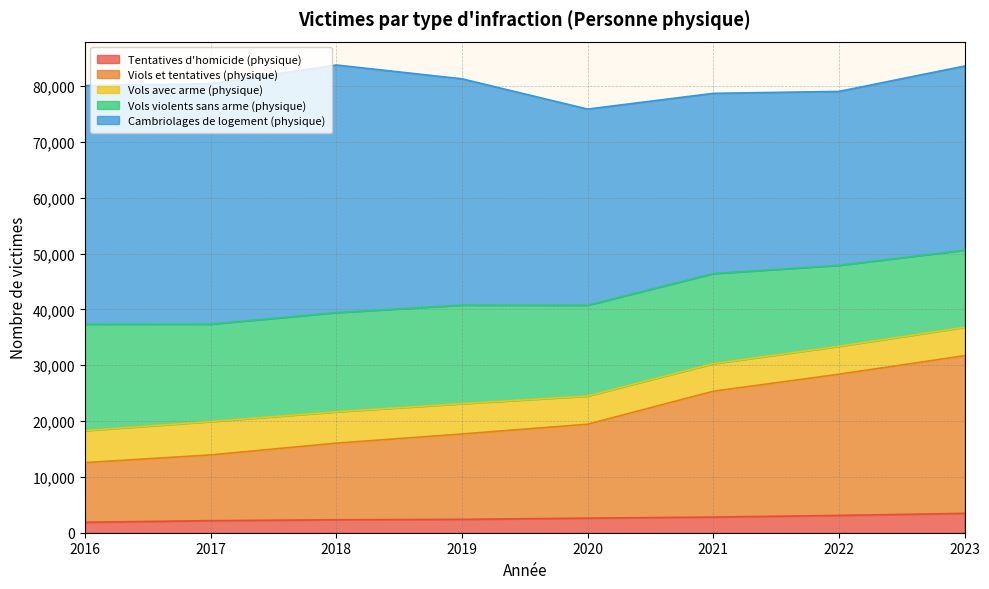

What is the total value across all series at 2020?

75863